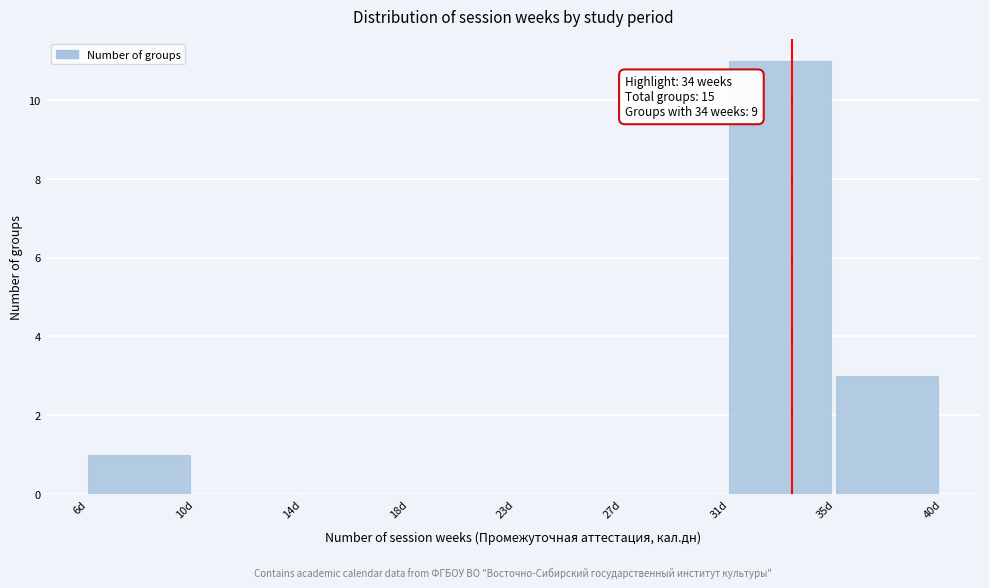

Reading right to left, what are all the values shown in this chart?

35d=3	31d=11	27d=0	23d=0	18d=0	14d=0	10d=0	6d=1